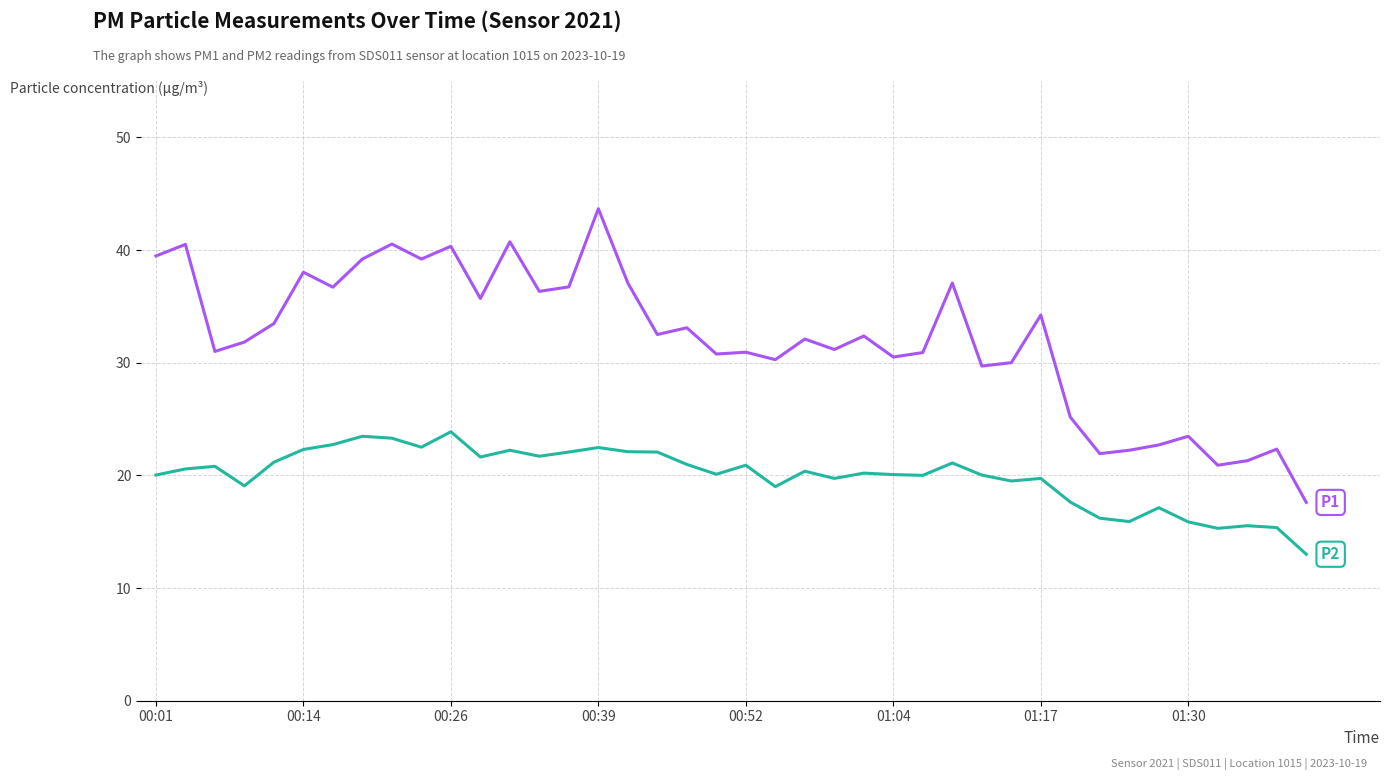

What is the greatest value displayed?

43.7